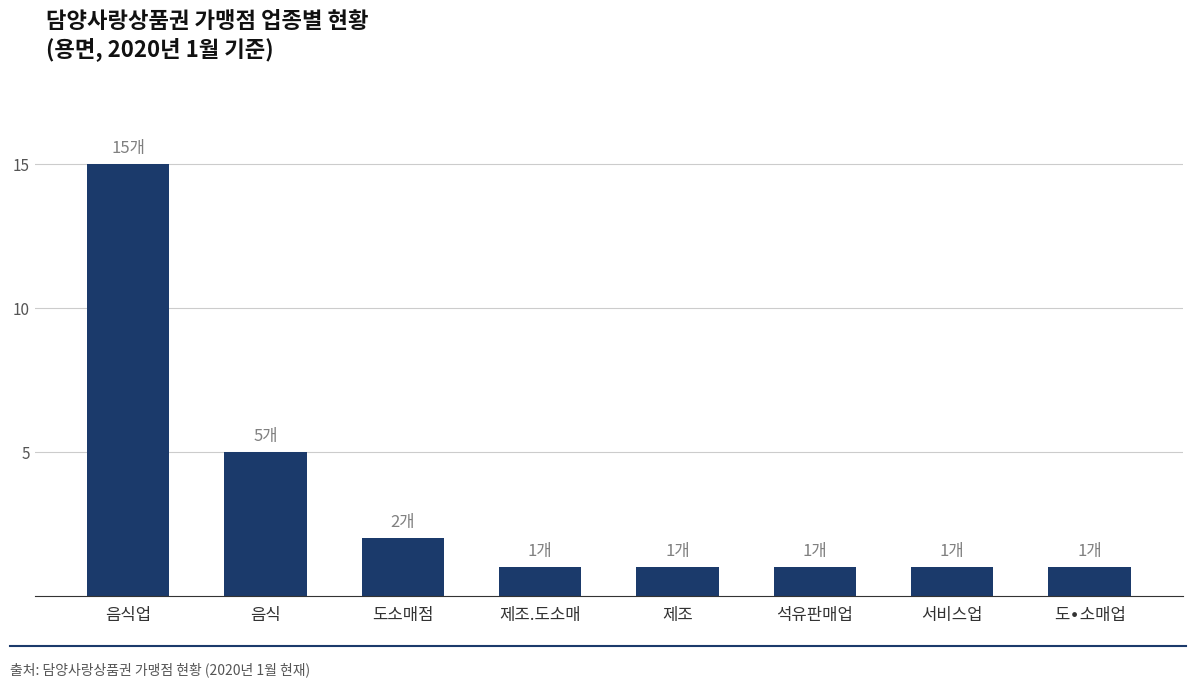

Between 음식 and 음식업, which is larger?

음식업